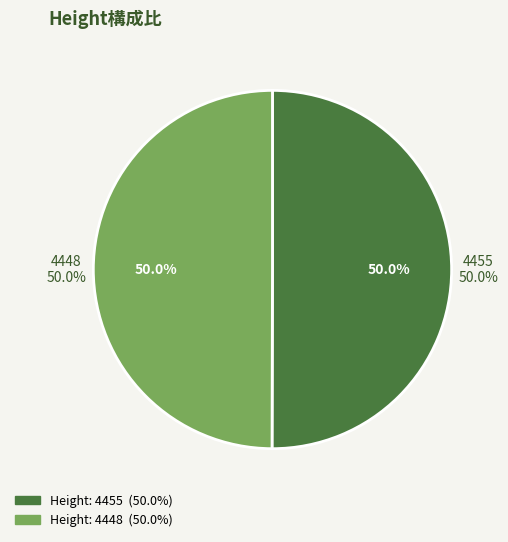

Is the sum of 4455 and 4448 greater than half?

Yes